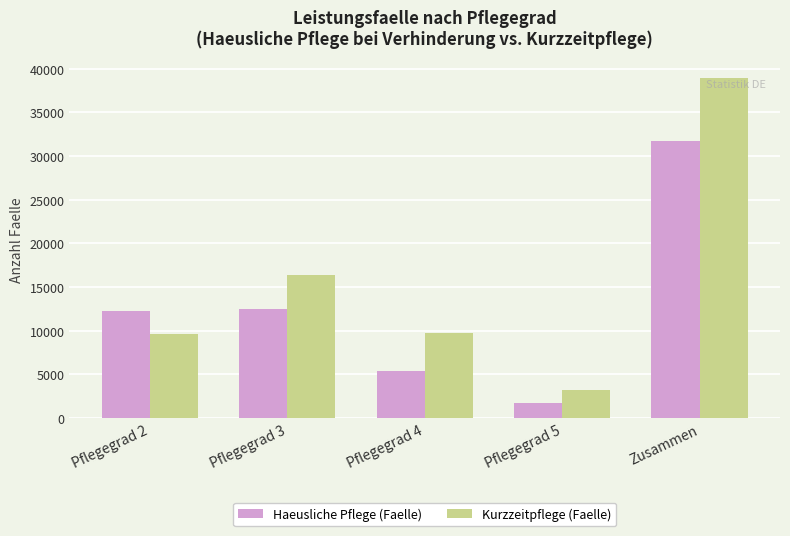

Which series has the largest range (max minus min)?

Kurzzeitpflege (Faelle)